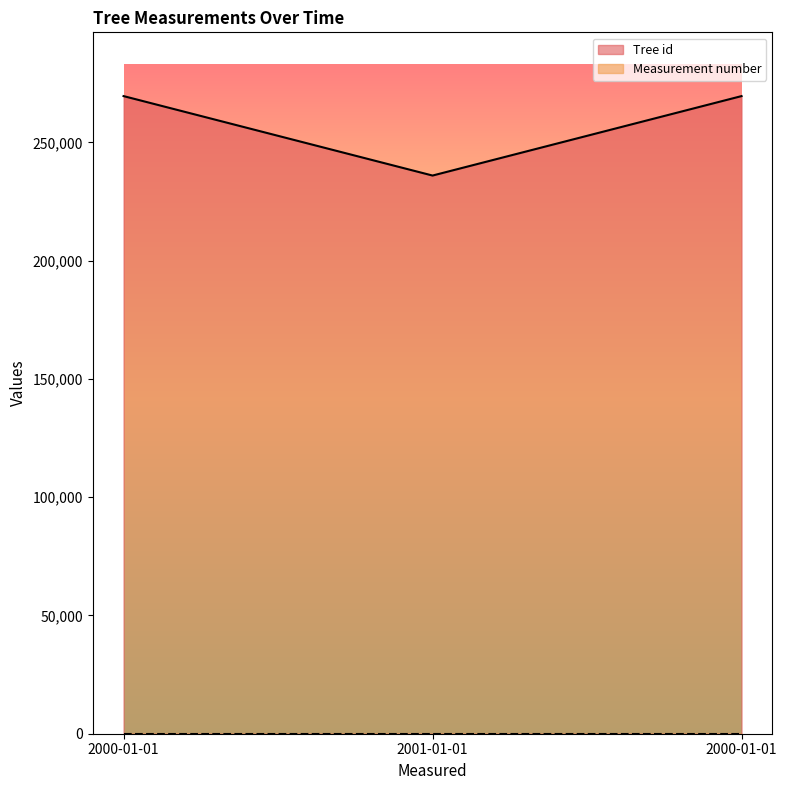

Which label corresponds to the smallest value in the chart?

2001-01-01